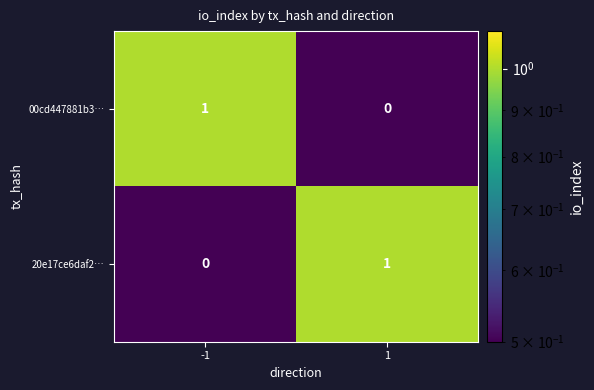

Reading left to right, what are all the values shown in this chart?

00cd447881b3…: 1	0
20e17ce6daf2…: 0	1